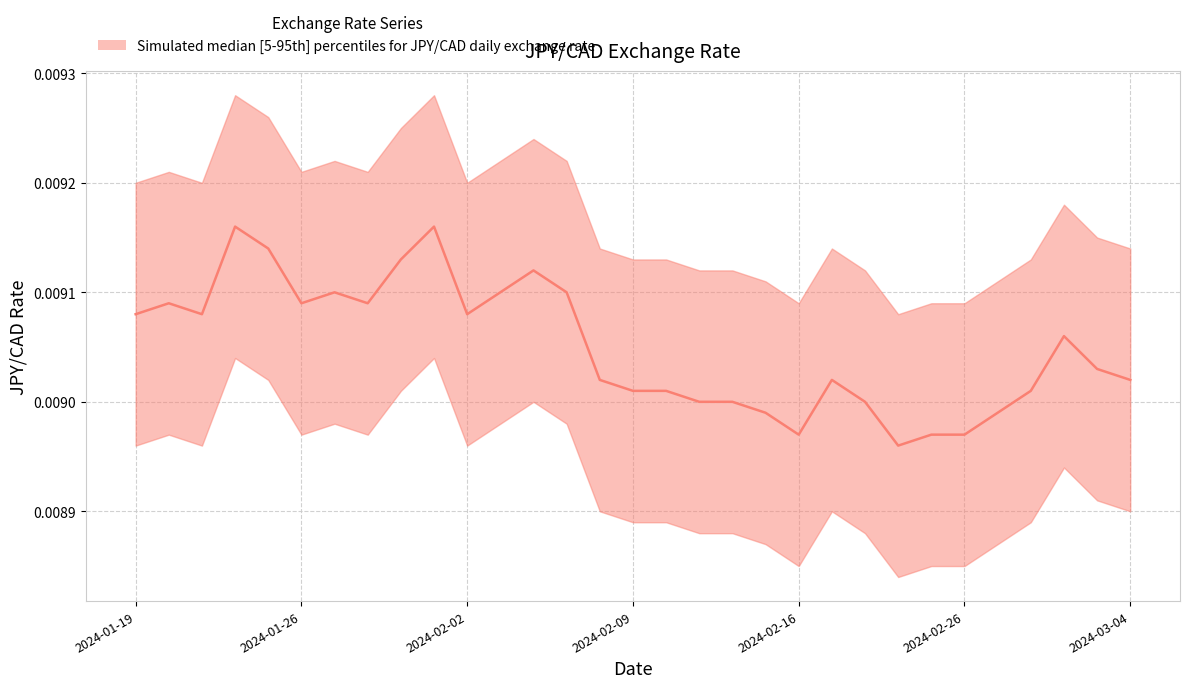

True or false: the data has more than 1 interior local peaks.

True